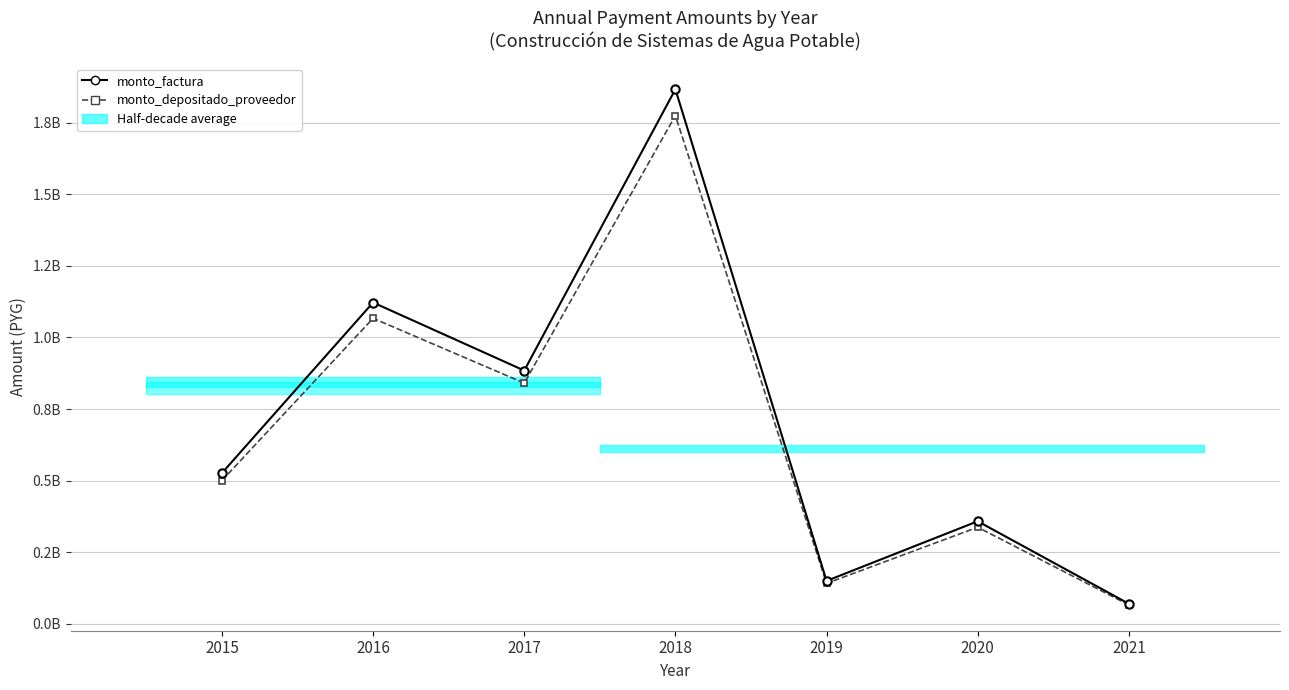

True or false: monto_factura and monto_depositado_proveedor cross at least once.

False